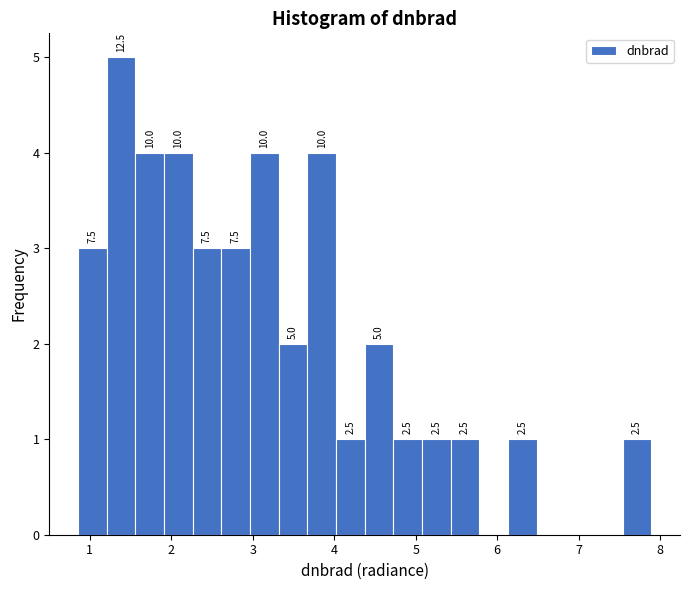

Around what value on the x-axis is the tallest bar? Give the approximate position of its centre, as read against the axis.

1.4